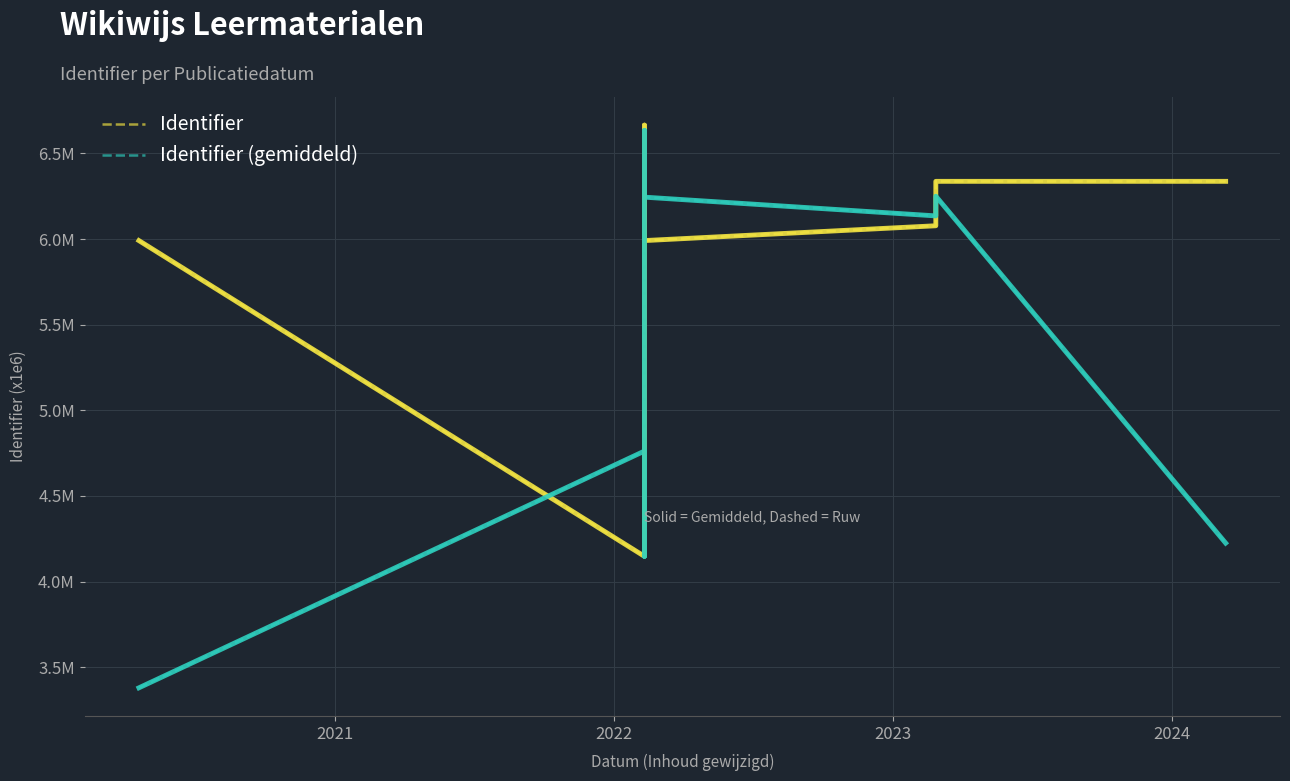

Reading left to right, transcribe all the data shown in this chart.

Identifier (raw): 6.0	4.1	4.1	4.1	5.1	6.6	6.7	6.7	6.0	6.1	6.3	6.3
Identifier (smoothed): 3.4	4.8	4.1	4.5	5.3	6.1	6.6	6.4	6.2	6.1	6.3	4.2
Identifier: 6.0	4.1	4.1	4.1	5.1	6.6	6.7	6.7	6.0	6.1	6.3	6.3
Identifier (avg): 3.4	4.8	4.1	4.5	5.3	6.1	6.6	6.4	6.2	6.1	6.3	4.2